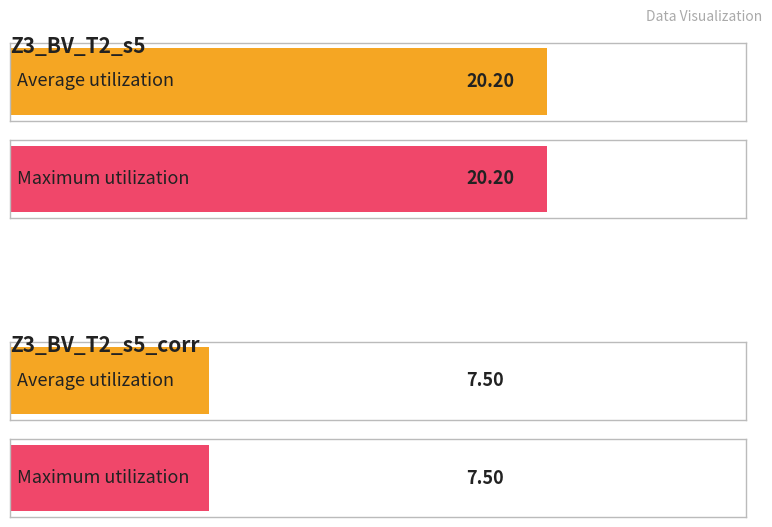

The Z3_BV_T2_s5 series shows 4.9 at surfaces 2 coupe. True or false?

False